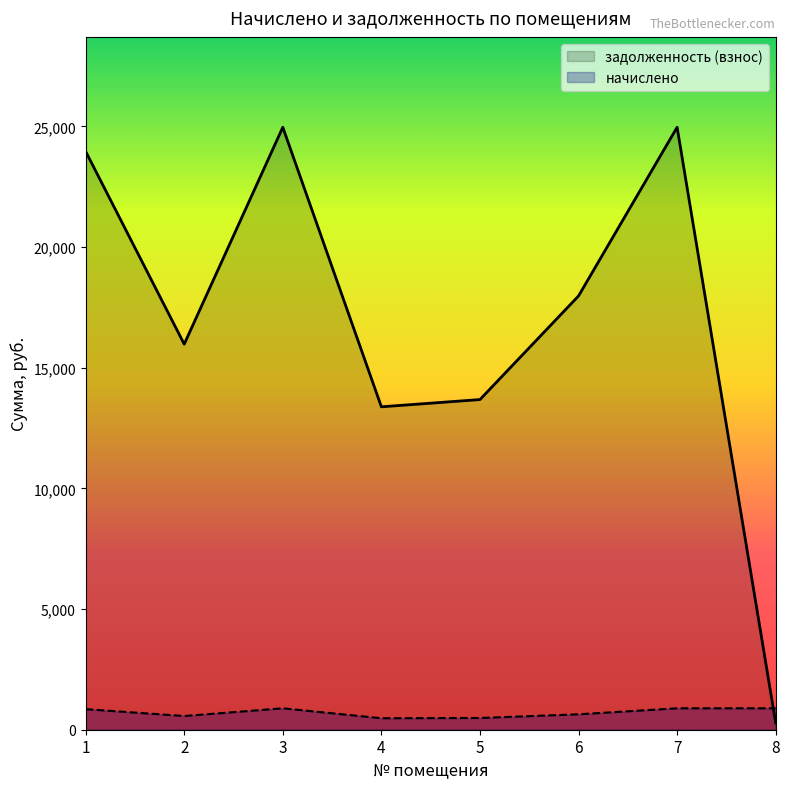

At which label does начислено reach its minimum?

4